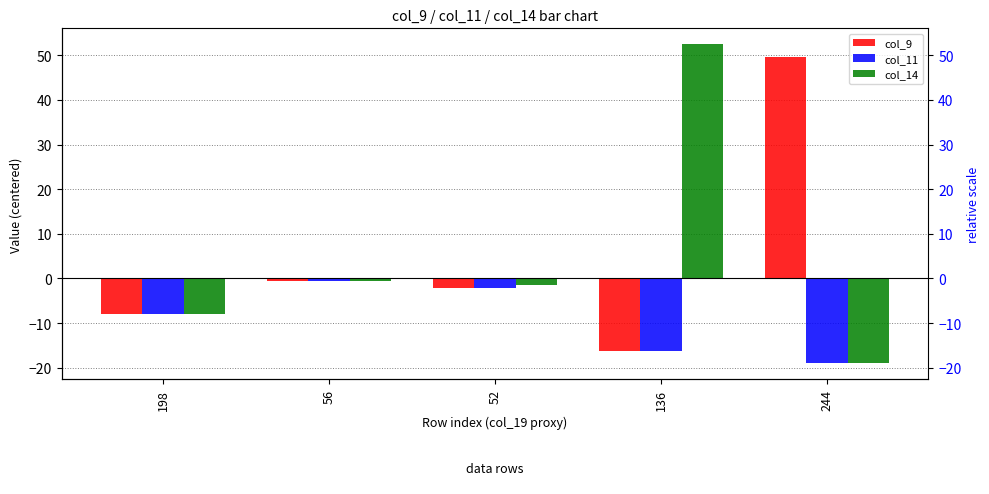

What is the value of the col_11 bar at the 1st from the left?

-7.9